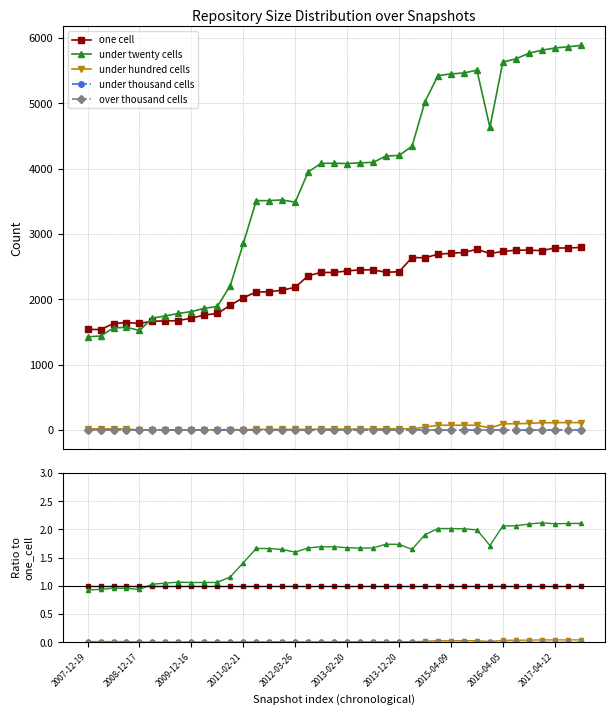

At how many categories does at least one series exceed 0?

39